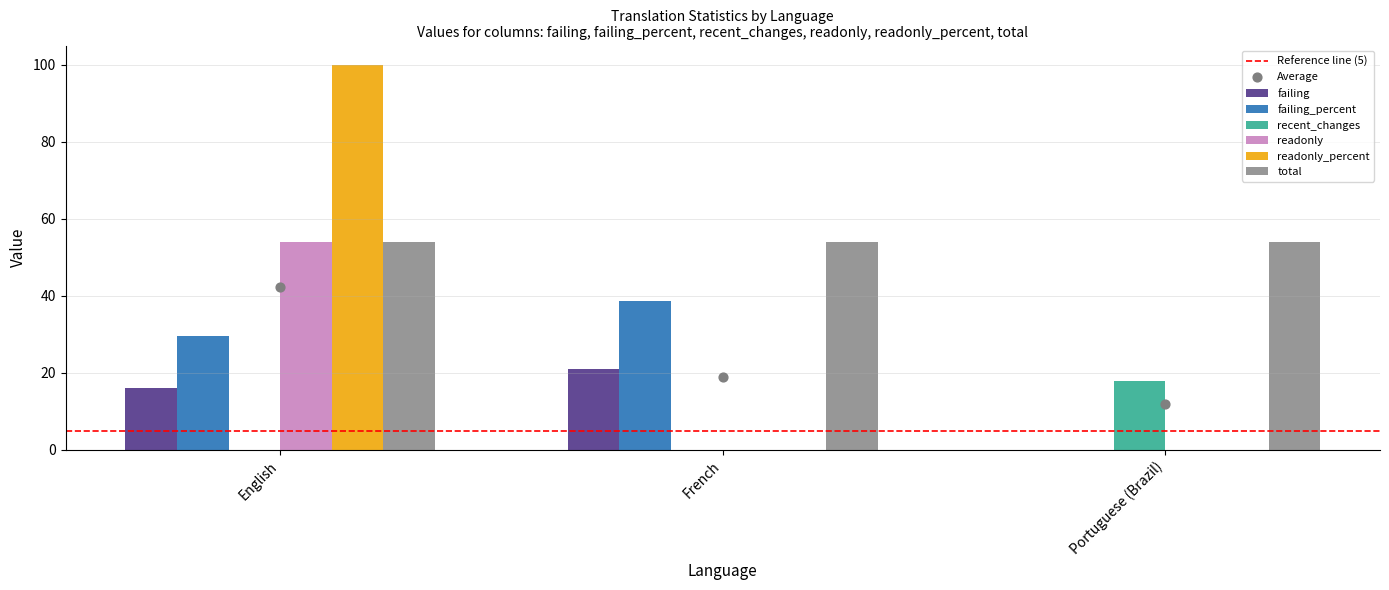

At which category is the sum across all series the highest?

English